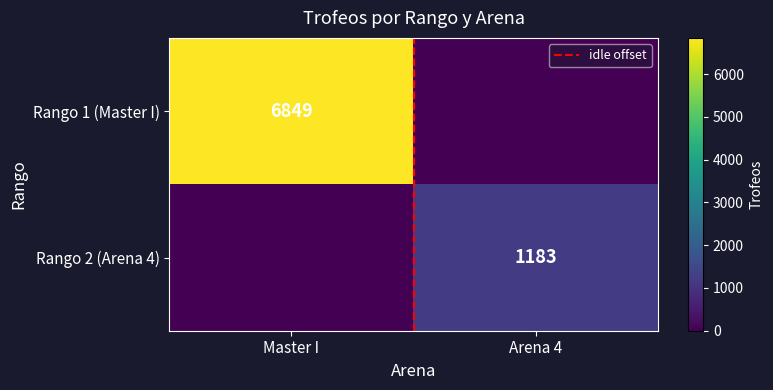

True or false: Rango 2 (Arena 4) has a value of 0 at Master I.

True